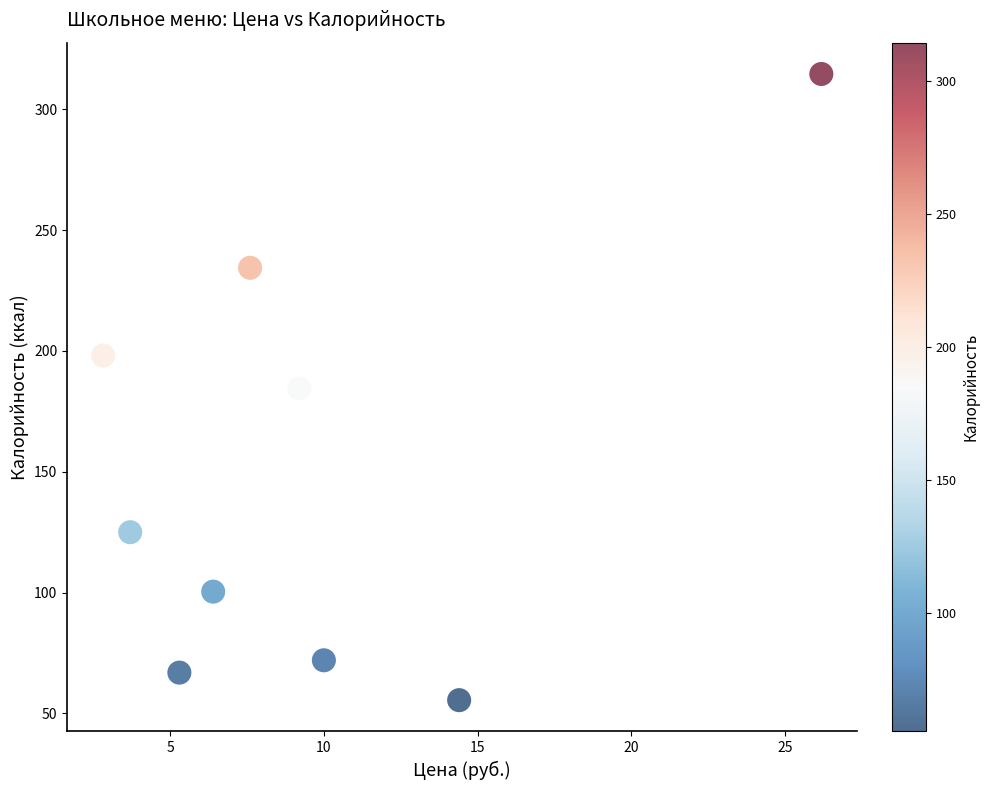

What is the range of Y values (max minus min)?

259.1